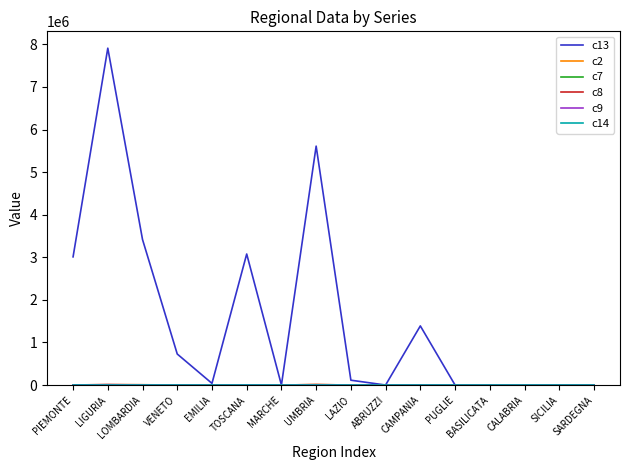

What is the highest value of the c13 series?

7909907.0